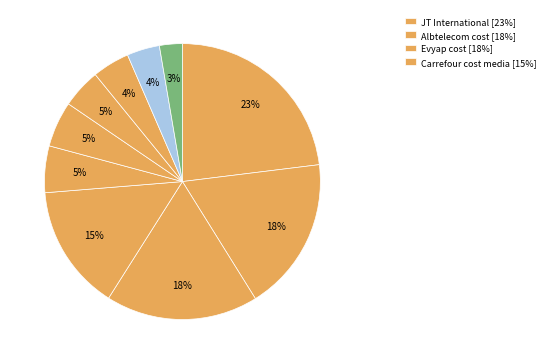

Does any single category account for the majority?

No